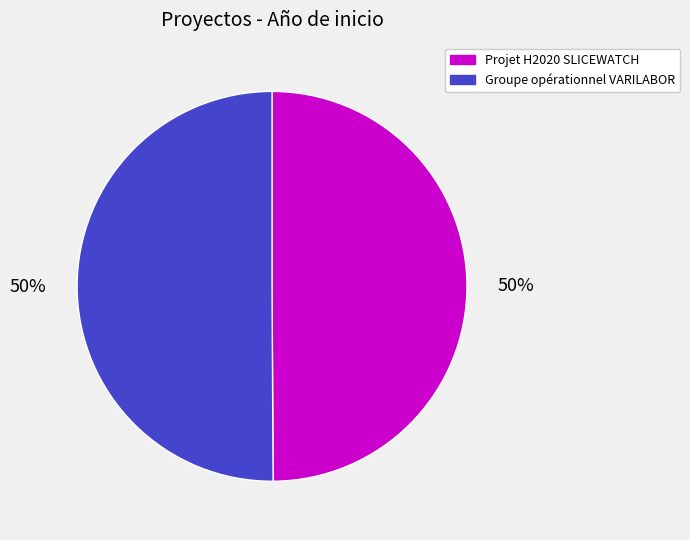

Approximately how many times larger is the value at Groupe opérationnel VARILABOR compared to Projet H2020 SLICEWATCH?

1.0